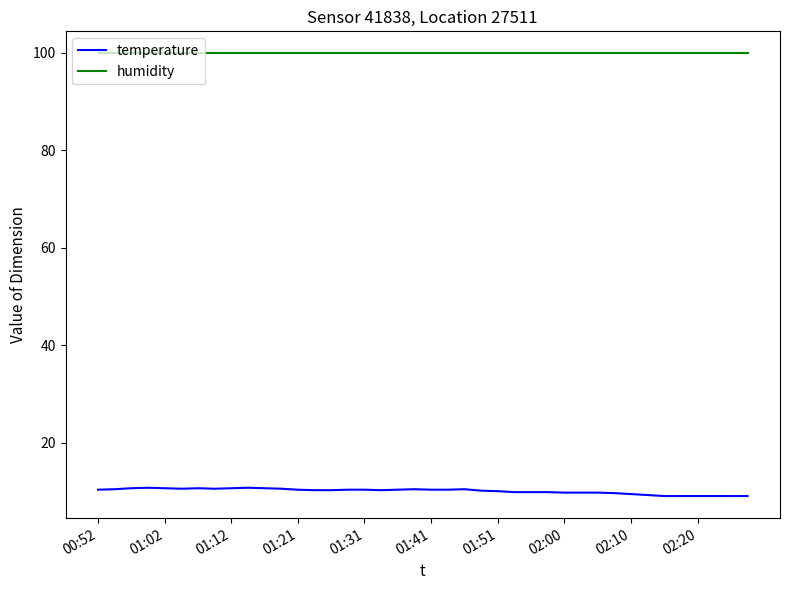

What is the average value of the humidity series?

99.9